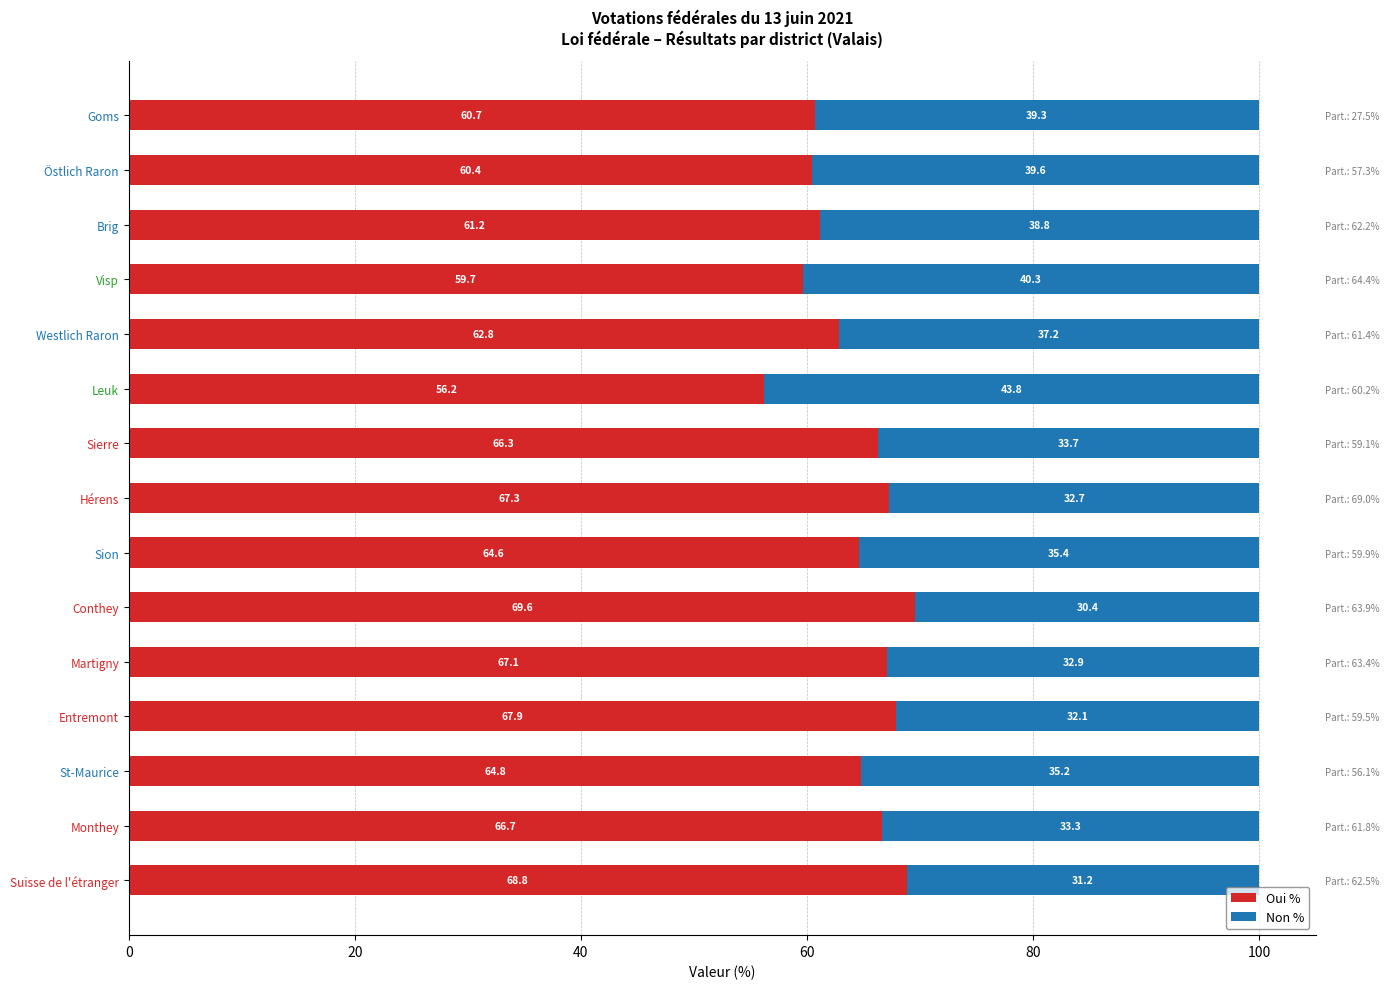

Rank the series at Entremont from lowest to highest value.

Non %, Oui %